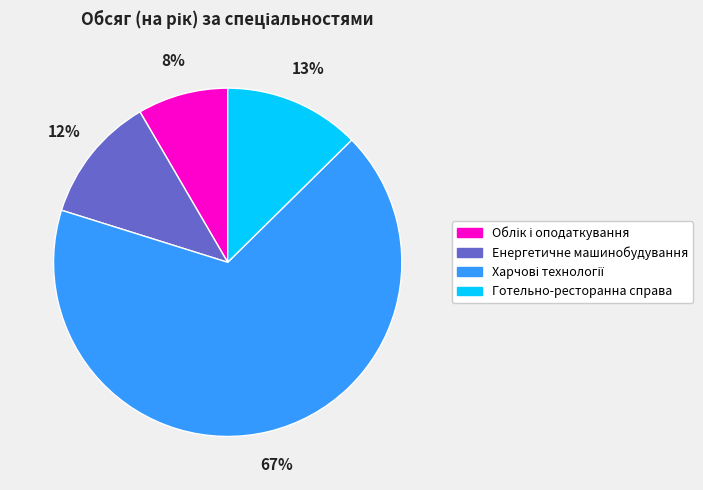

Is Готельно-ресторанна справа the majority of the pie?

No